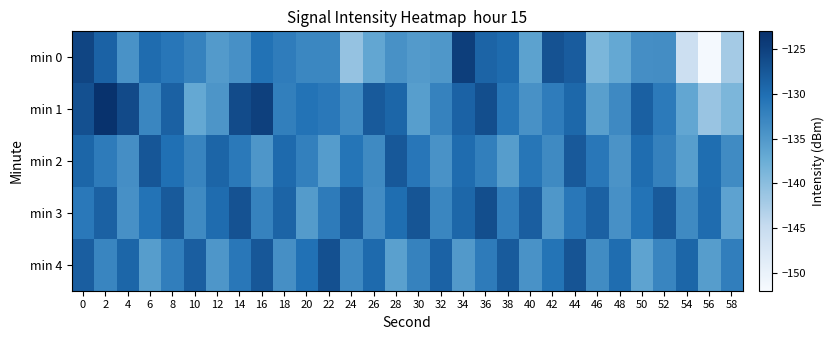

List the series in order of their peak value, highest first.

min 1, min 0, min 3, min 4, min 2